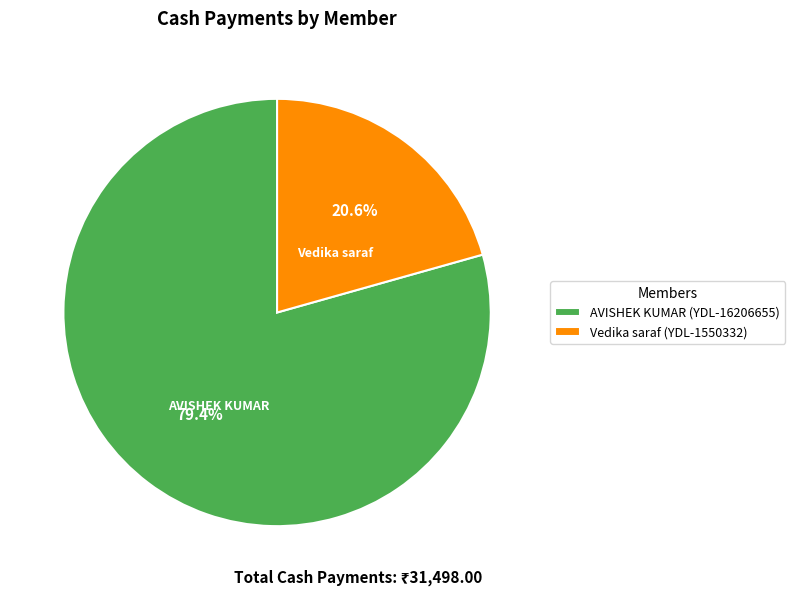

To the nearest percent, what is the difference between the AVISHEK KUMAR (YDL-16206655) and Vedika saraf (YDL-1550332) slice percentages?

59%